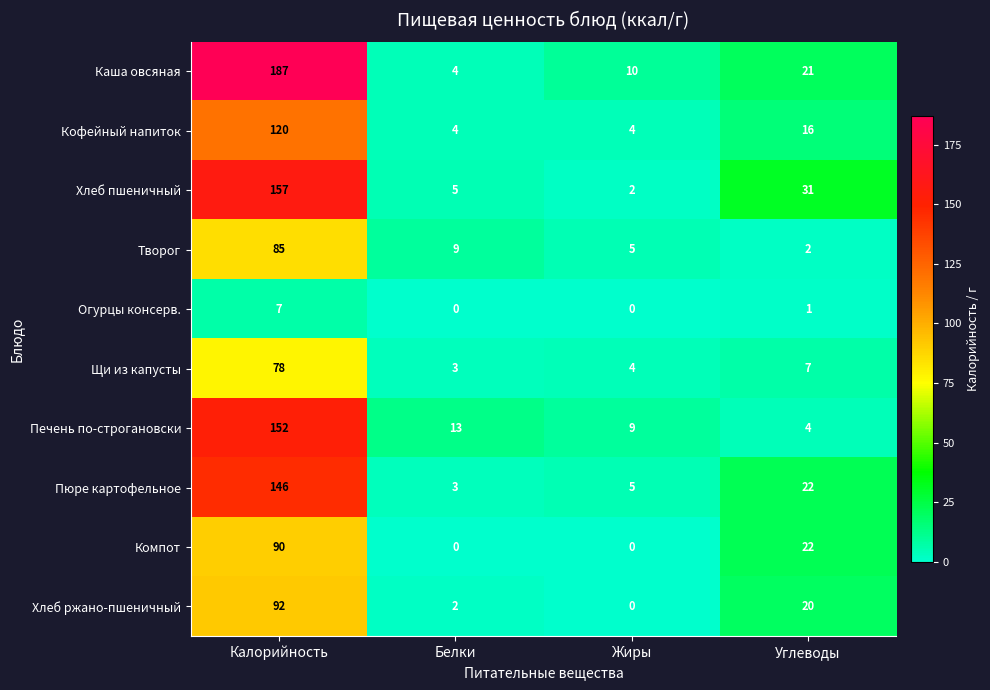

List the labels in order of Пюре картофельное value, smallest first.

Белки, Жиры, Углеводы, Калорийность